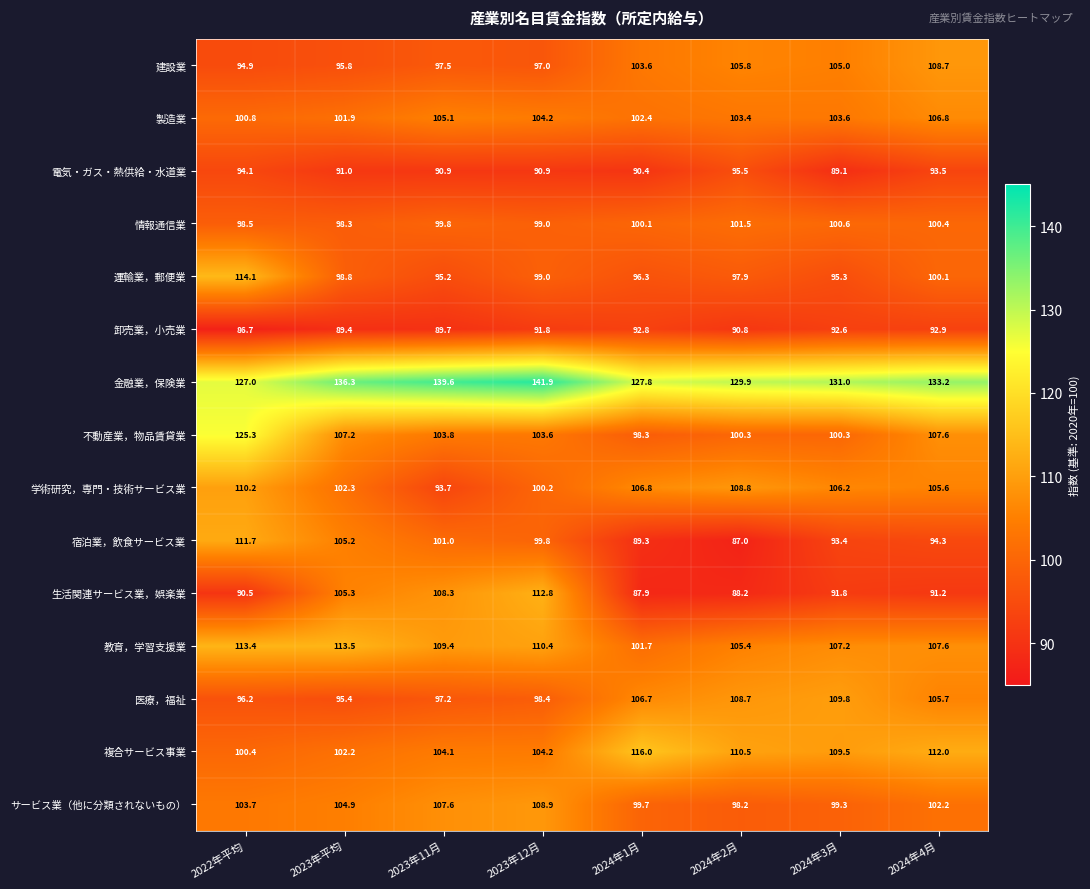

What is the difference between the maximum and minimum values in the 卸売業，小売業 series?

6.2